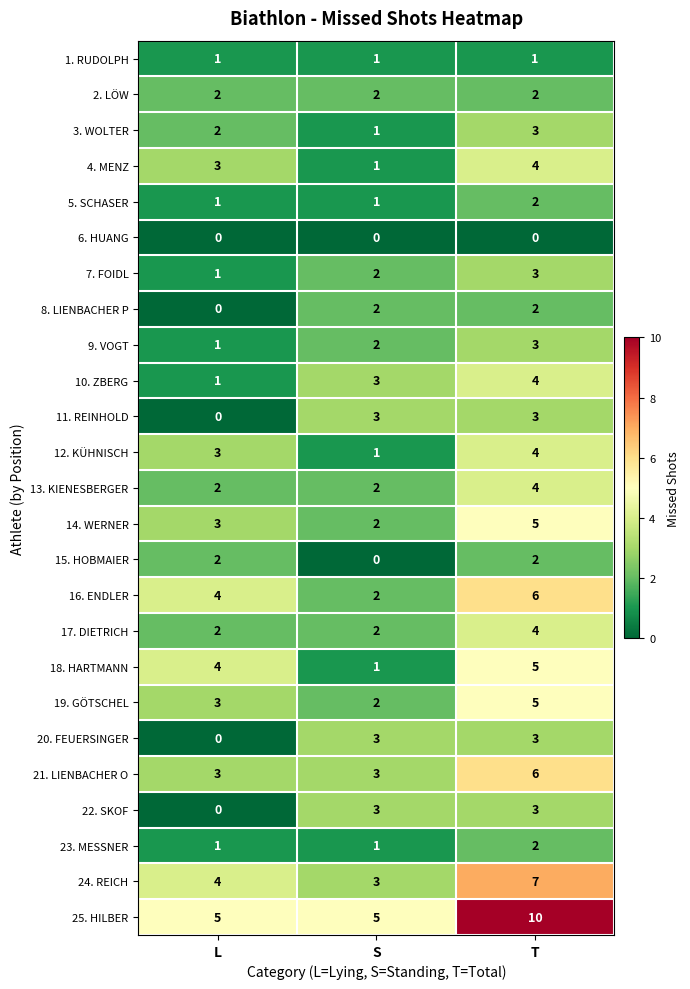

What is the greatest value displayed?

10